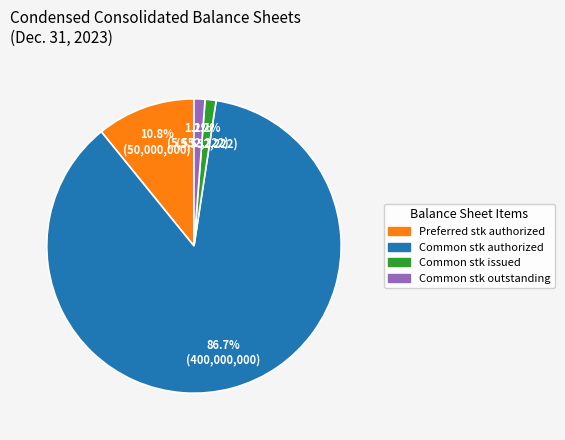

Is there any slice that represents more than half of the pie?

Yes